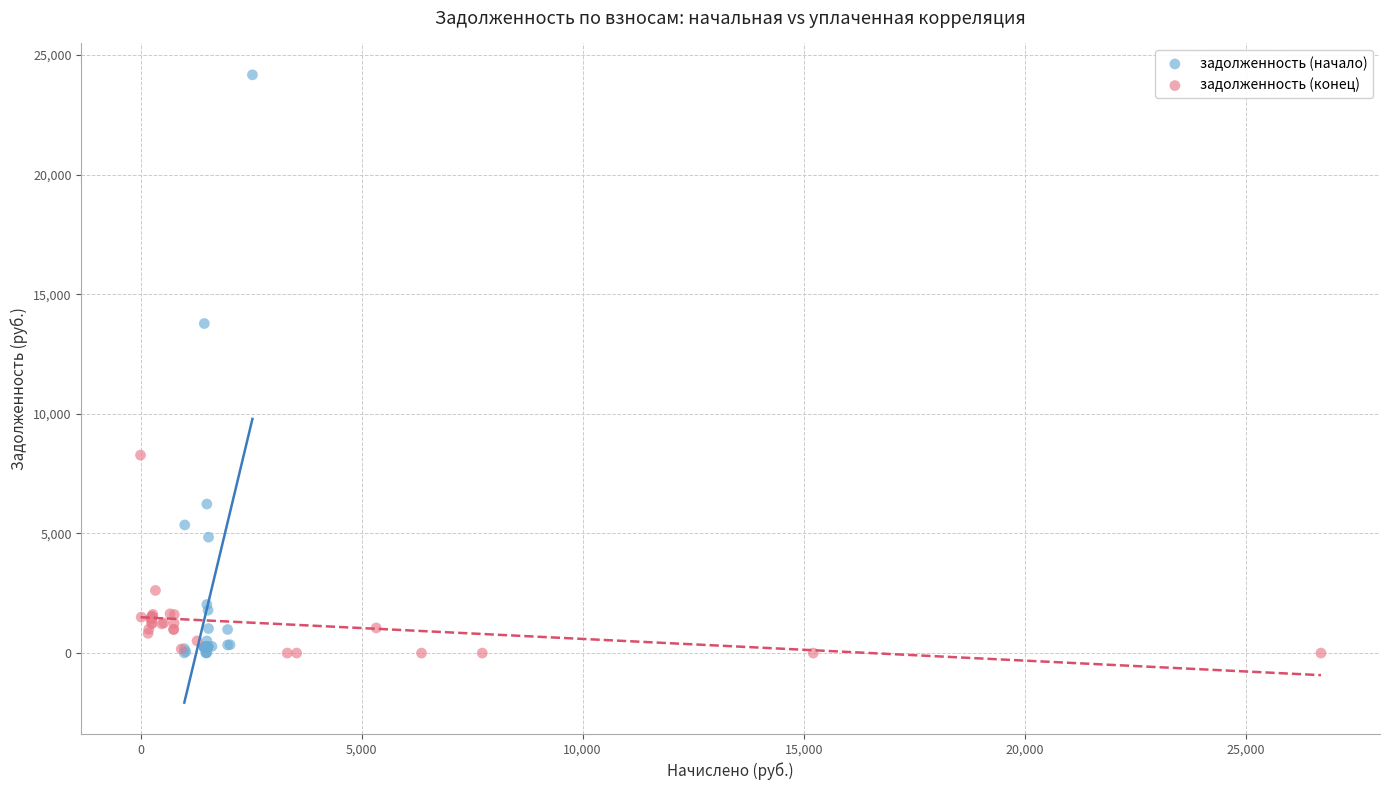

Which series reaches the maximum Y coordinate?

задолженность (начало)